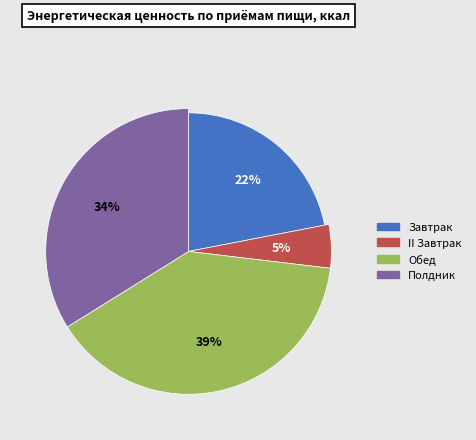

Approximately how many times larger is the value at II Завтрак compared to Обед?

0.1